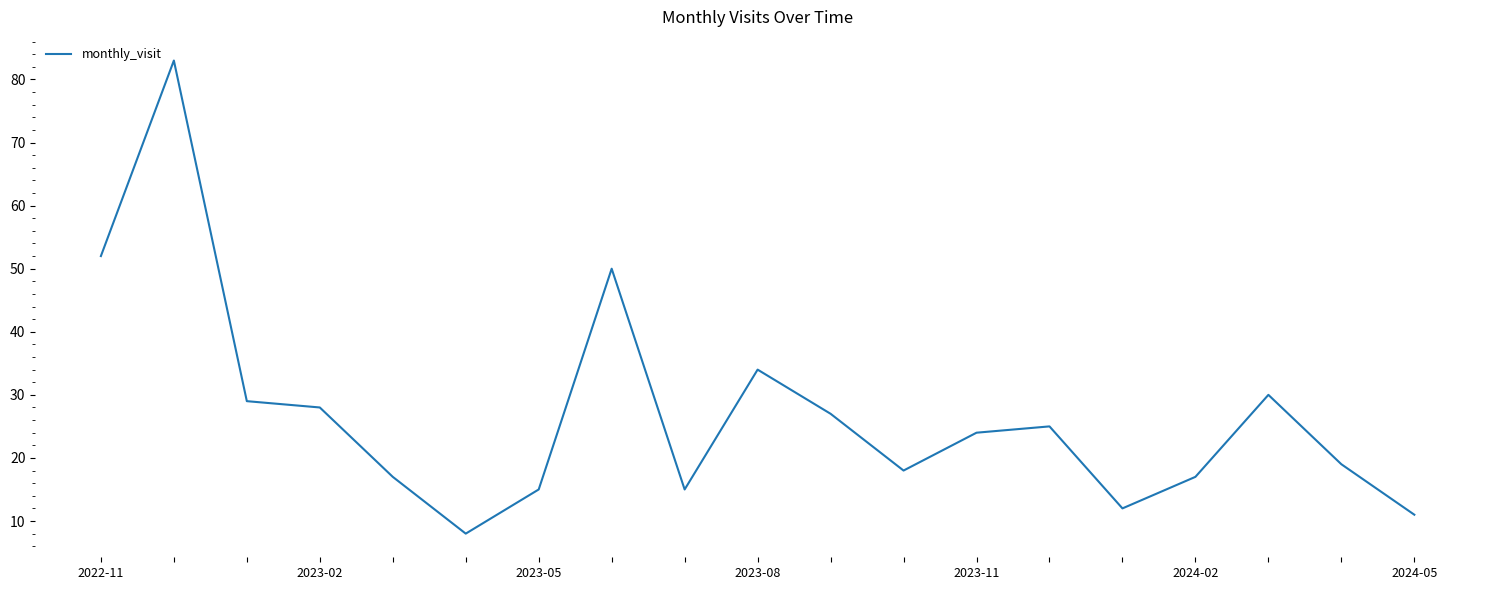

What is the greatest value displayed?

83